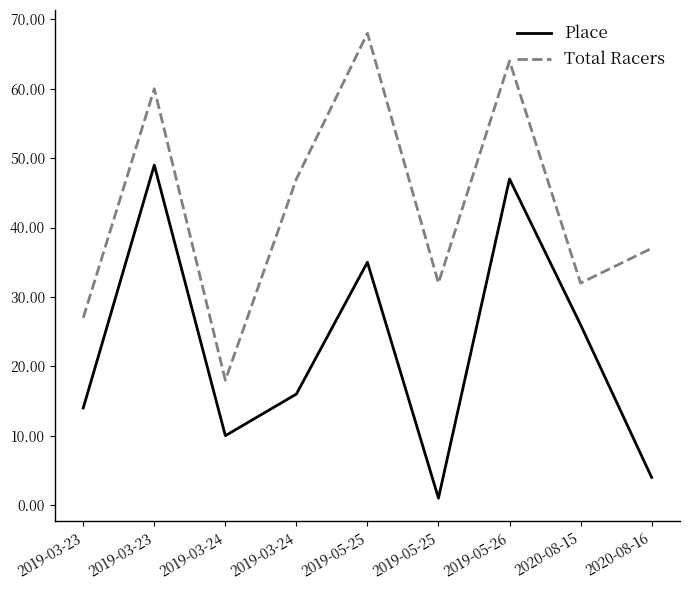

Reading right to left, transcribe all the data shown in this chart.

Place: 2020-08-16=4	2020-08-15=26	2019-05-26=47	2019-05-25=1	2019-05-25=35	2019-03-24=16	2019-03-24=10	2019-03-23=49	2019-03-23=14
Total Racers: 2020-08-16=37	2020-08-15=32	2019-05-26=64	2019-05-25=32	2019-05-25=68	2019-03-24=47	2019-03-24=18	2019-03-23=60	2019-03-23=27